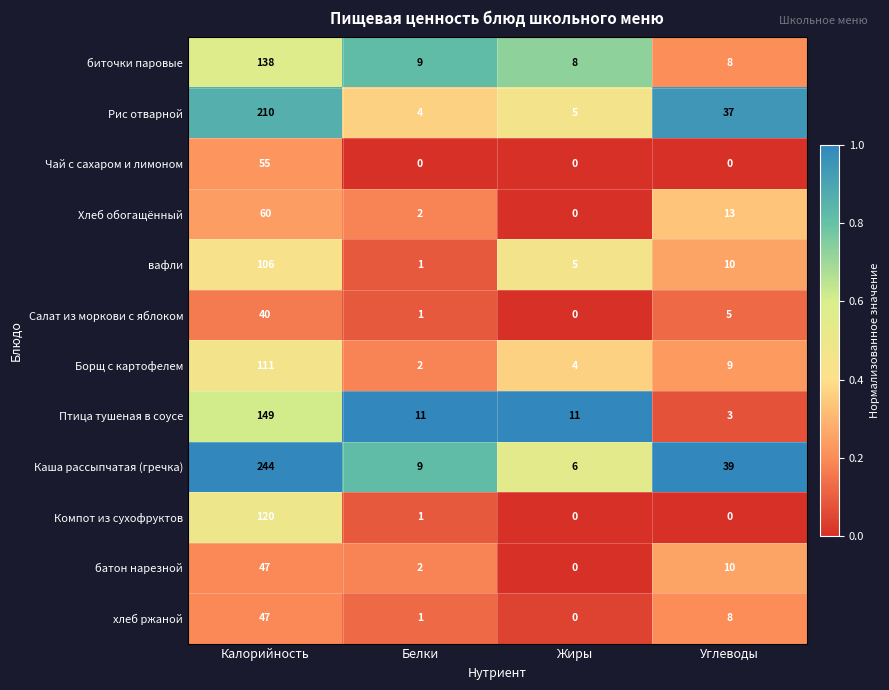

At which label does батон нарезной first exceed 10?

Калорийность